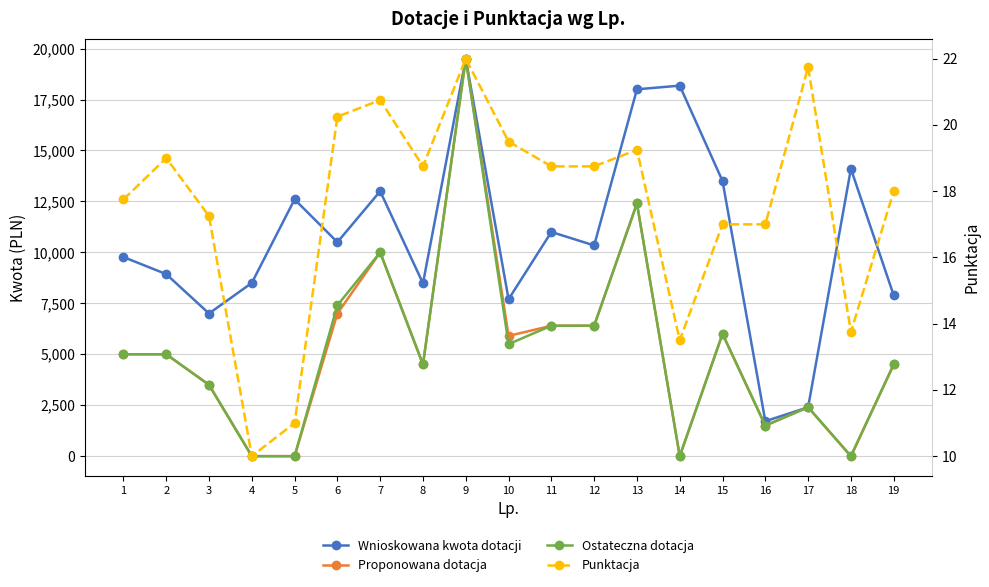

Is it true that Ostateczna dotacja equals 19500.0 at 9?

True